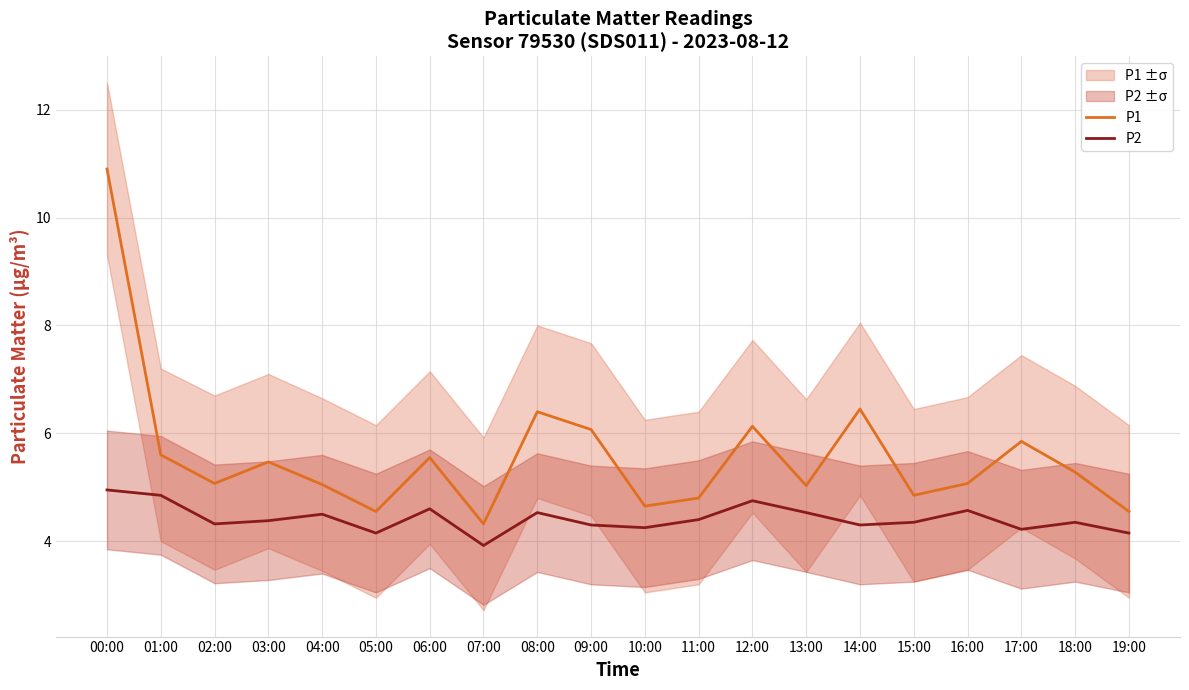

What is the sum of all P1 values?

111.6